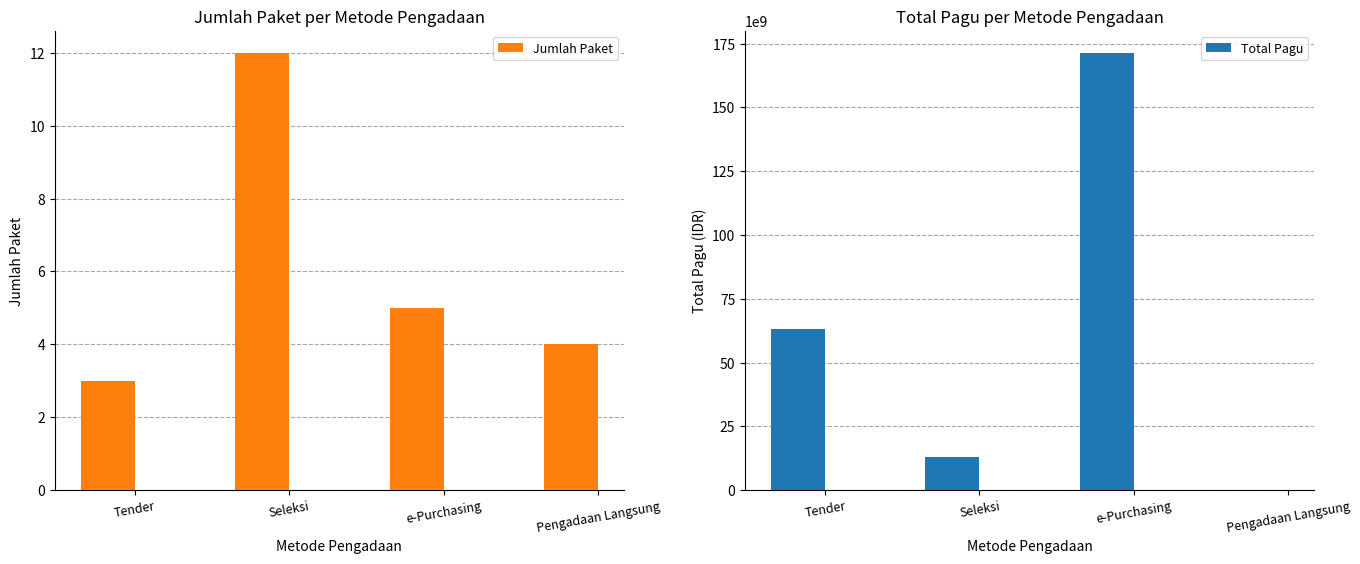

Reading left to right, list all the values displayed in this chart.

Jumlah Paket: 3	12	5	4
Total Pagu: 62998856200	13204734450	171443600000	19156000